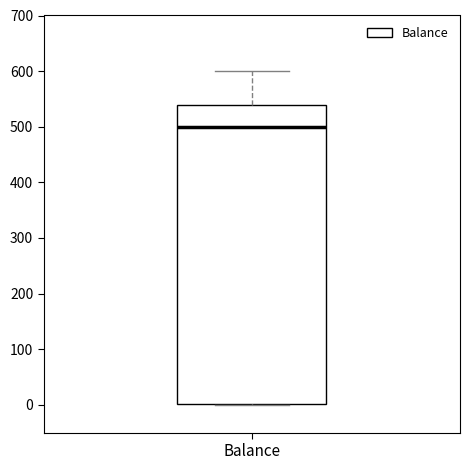

Transcribe this box plot: give where the median line is, the range the box spans, and where the two whiskers end, as read against the y-axis. The values are not printed on the chart, so give them approximately, as read against the axis.

median 500, box 0 to 540, whiskers 0 to 600